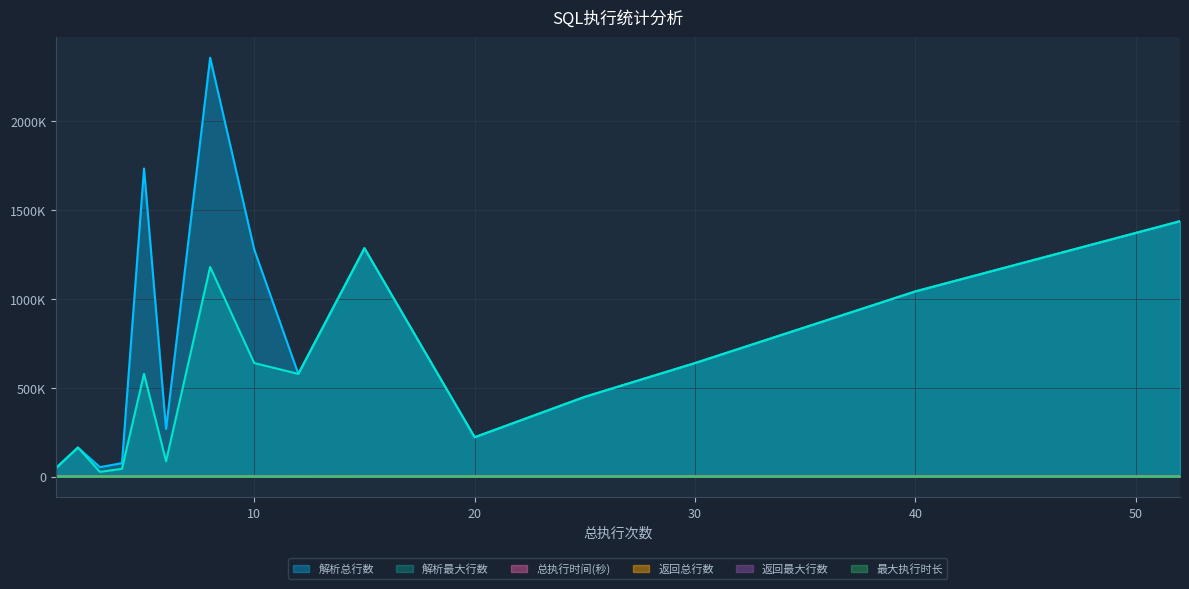

Where does the 总执行时间(秒) series first go above 7?

5